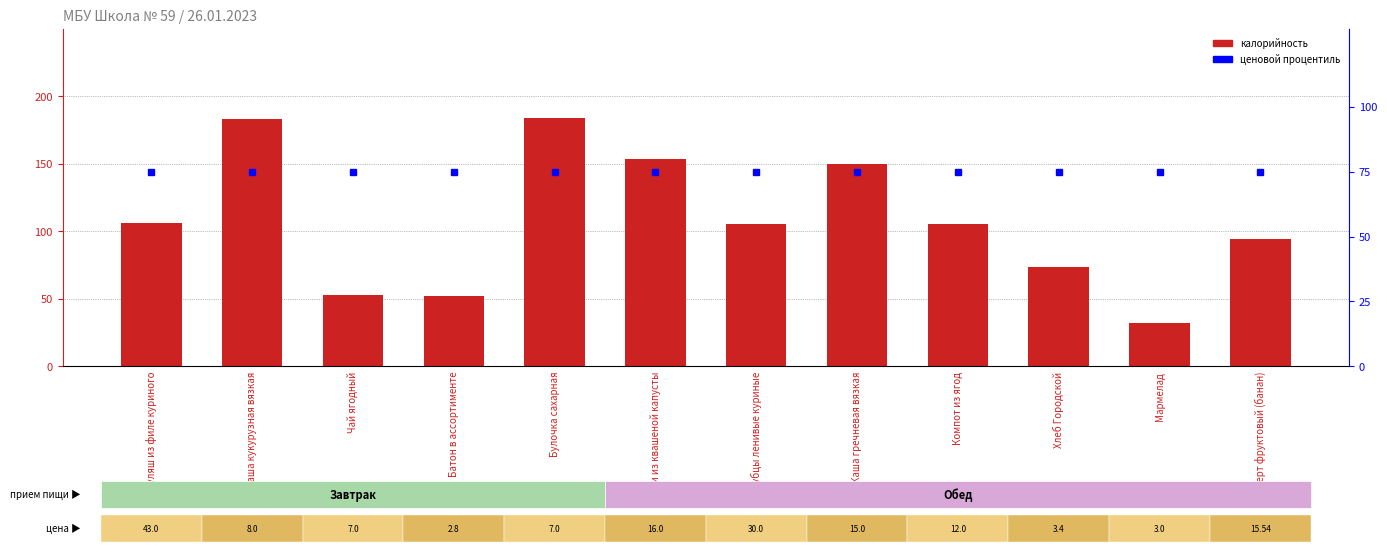

Count the number of data series in this chart.

2